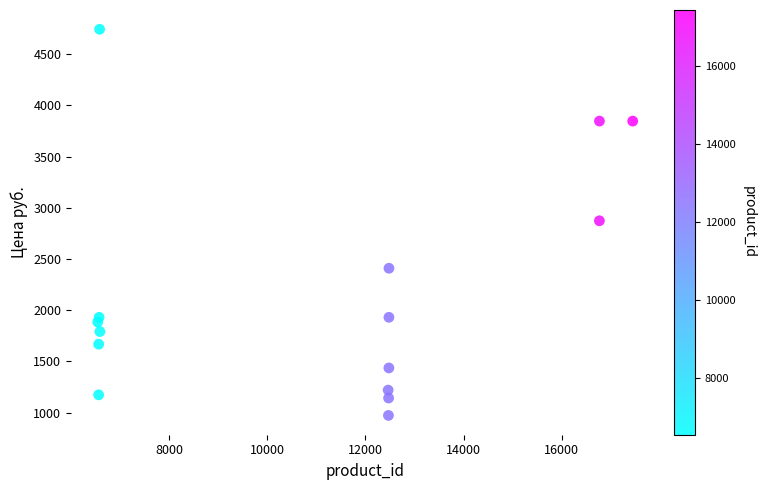

What is the range of X values (max minus min)?

10897.0